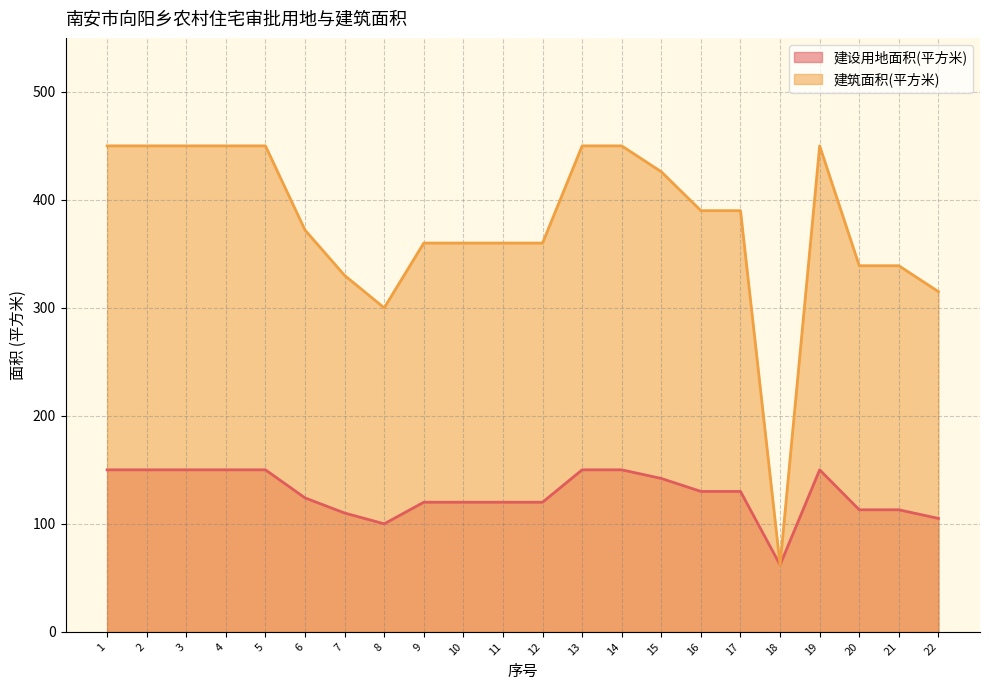

How many lines are shown in the chart?

2